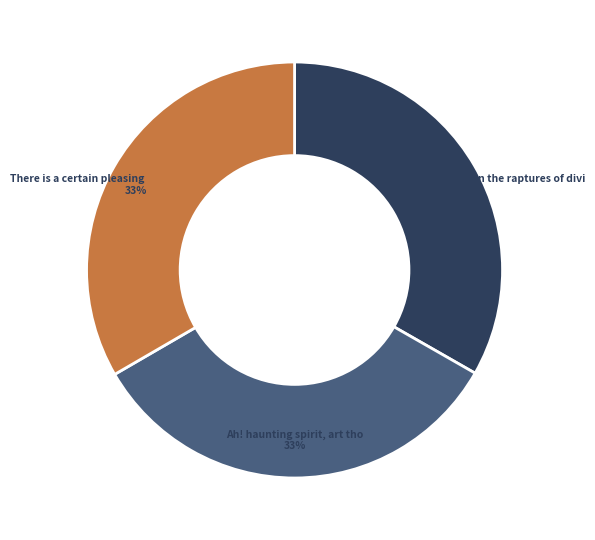

Does any single category account for the majority?

No